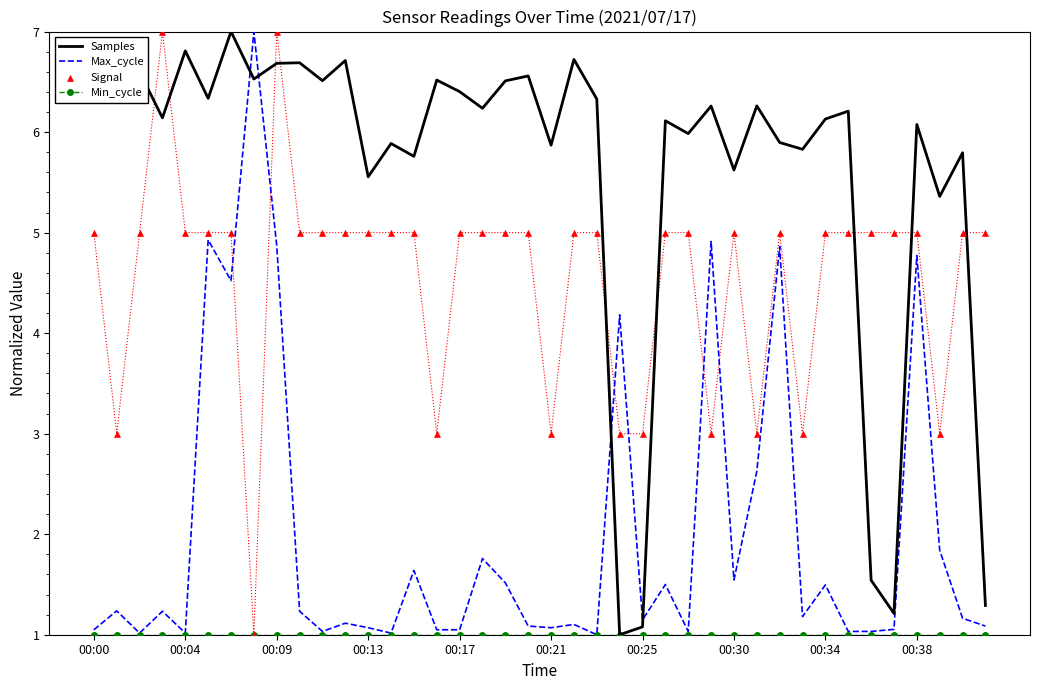

At how many categories does at least one series exceed 1?

40